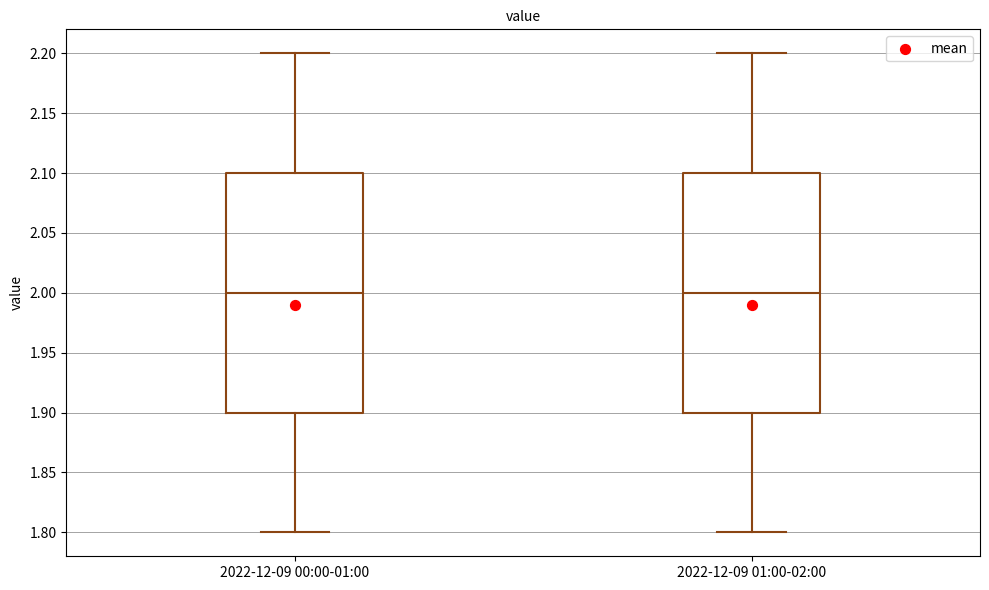

Reading left to right, read every box against the y-axis: the position of its median line, the range the box covers, and the ends of its whiskers. The values are not printed on the chart, so give them approximately, as read against the axis.

2022-12-09 00:00-01:00: median 2.0, box 1.9 to 2.1, whiskers 1.8 to 2.2
2022-12-09 01:00-02:00: median 2.0, box 1.9 to 2.1, whiskers 1.8 to 2.2